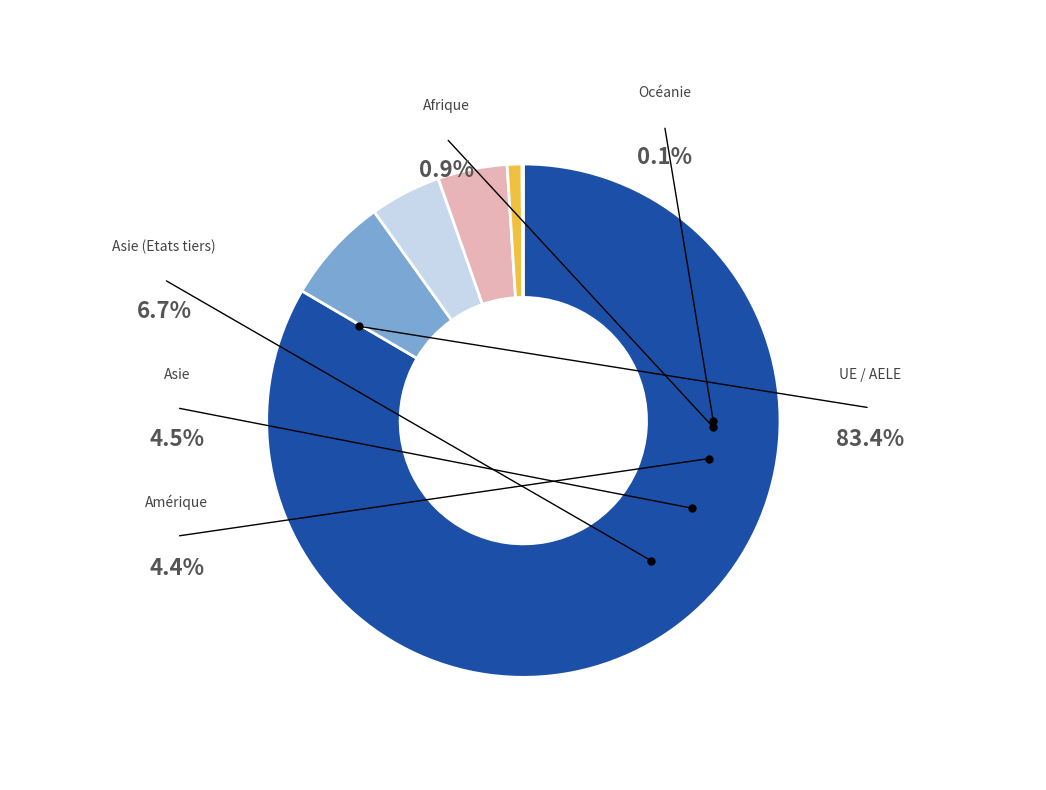

Approximately how many times larger is the value at Asie compared to Amérique?

1.0